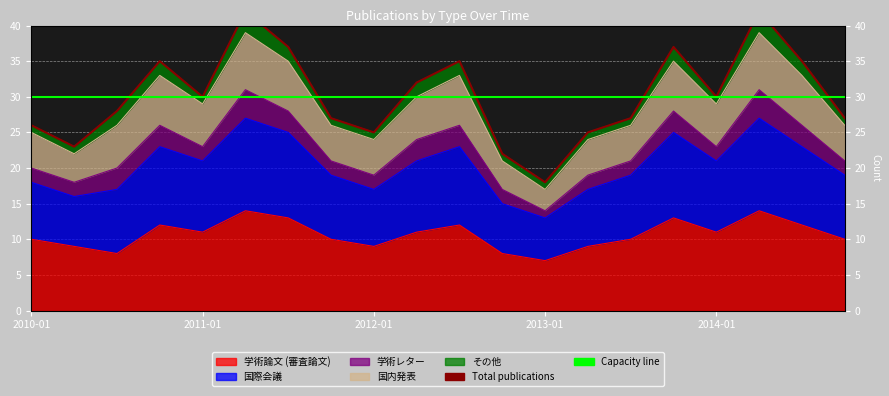

The value of Total publications at 5 is 42. True or false?

True